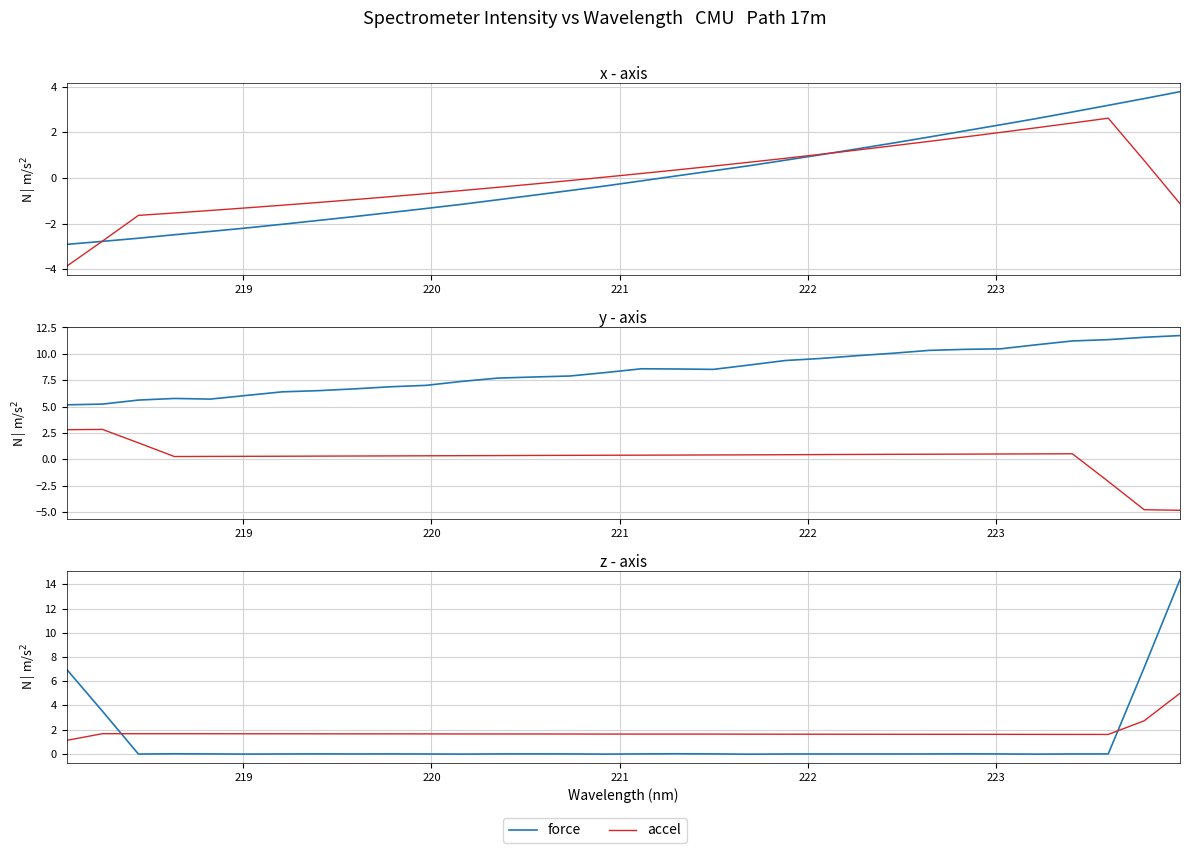

True or false: force has more than 0 points higher than both neighbors.

True